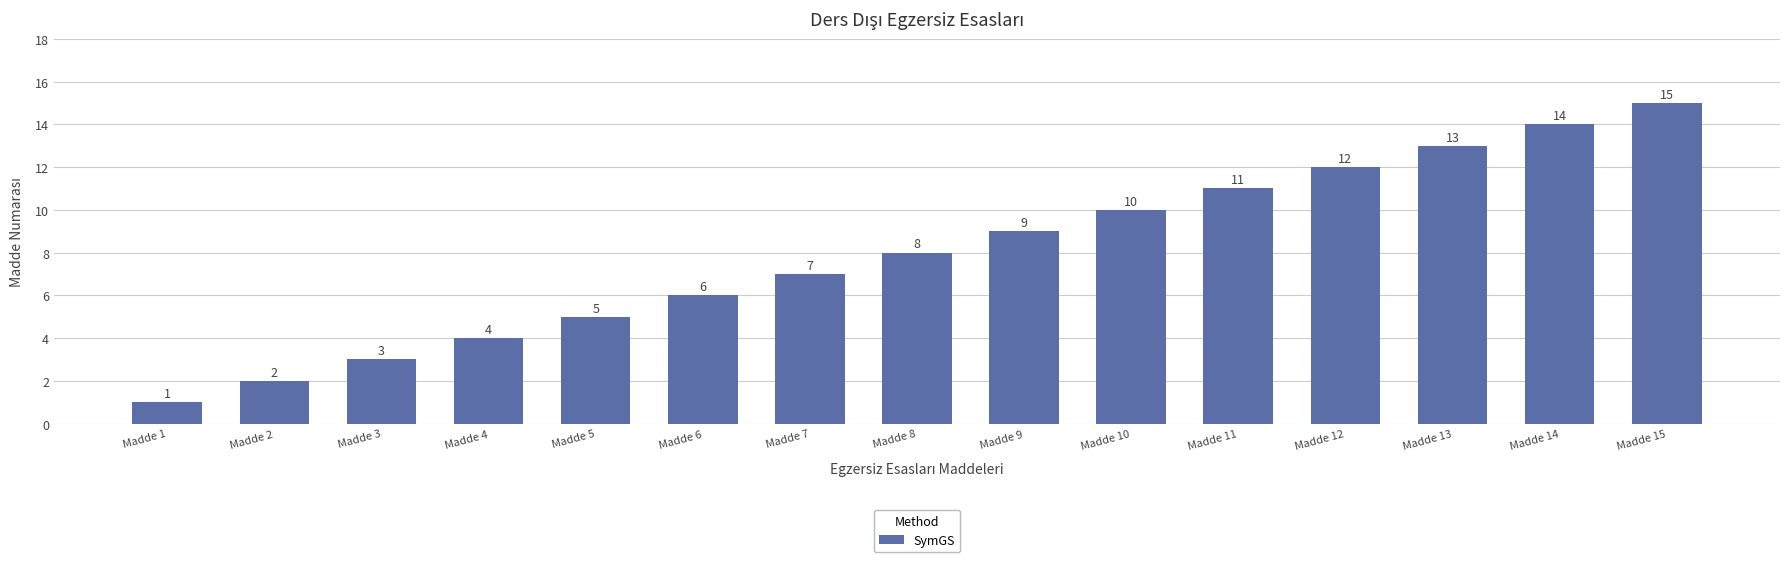

What is the change in value from Madde 6 to Madde 13?

+7